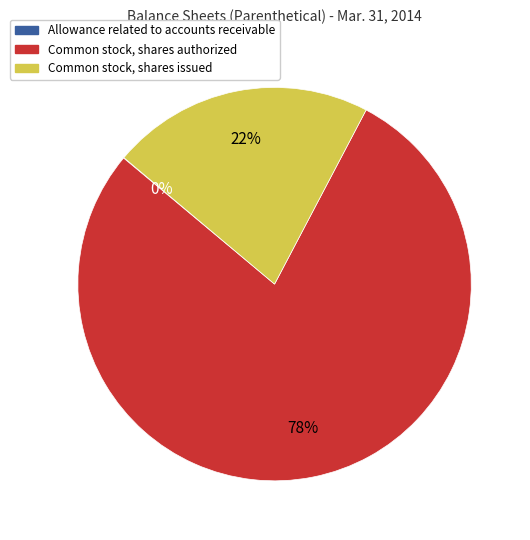

Does any single category account for the majority?

Yes